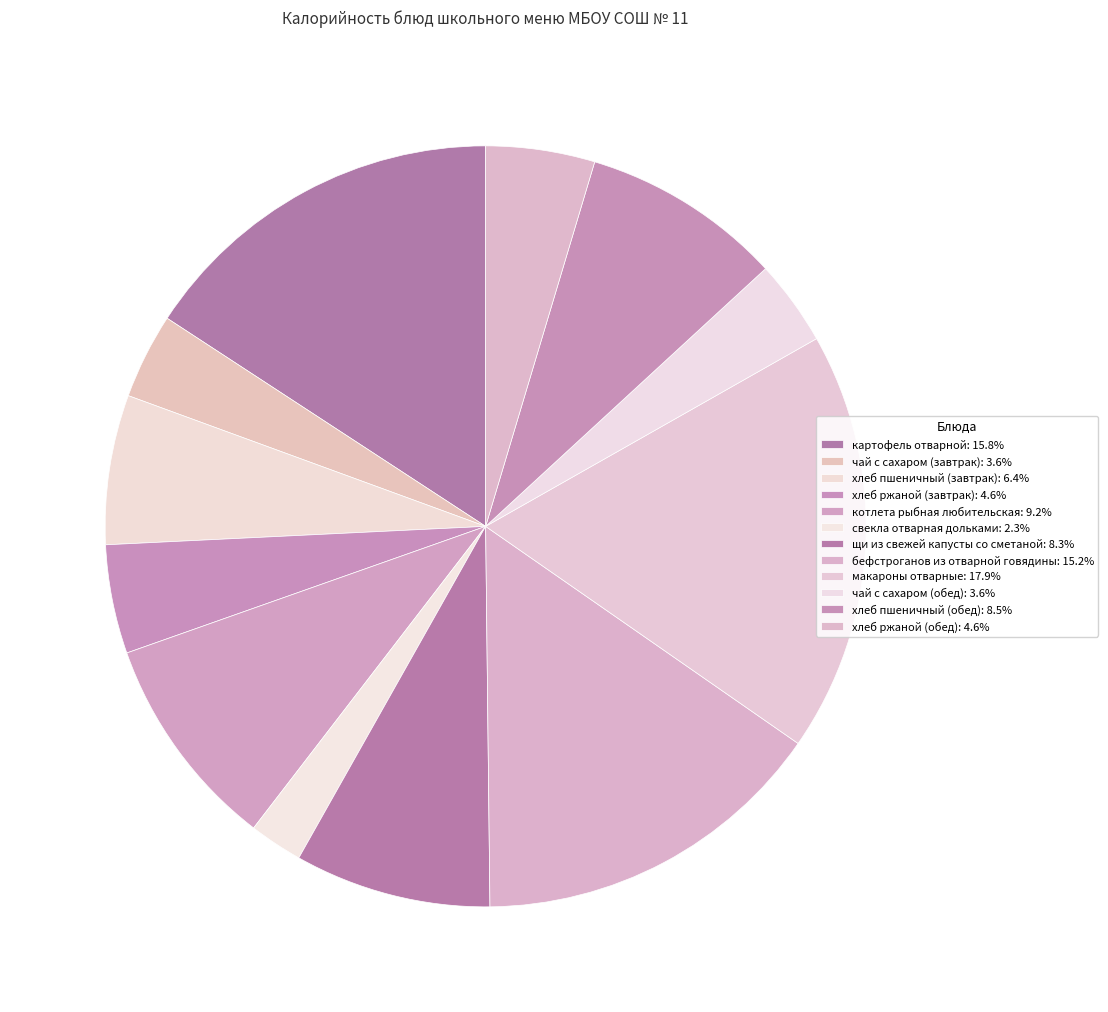

How many slices are in this pie chart?

12